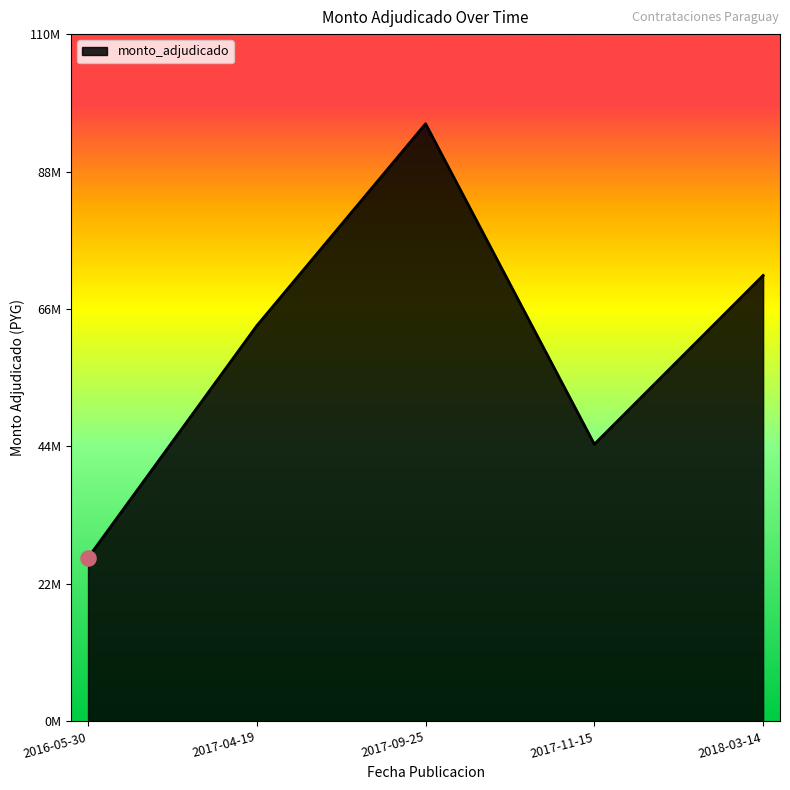

What is the change in value from 2017-04-19 to 2017-11-15?

-18975000